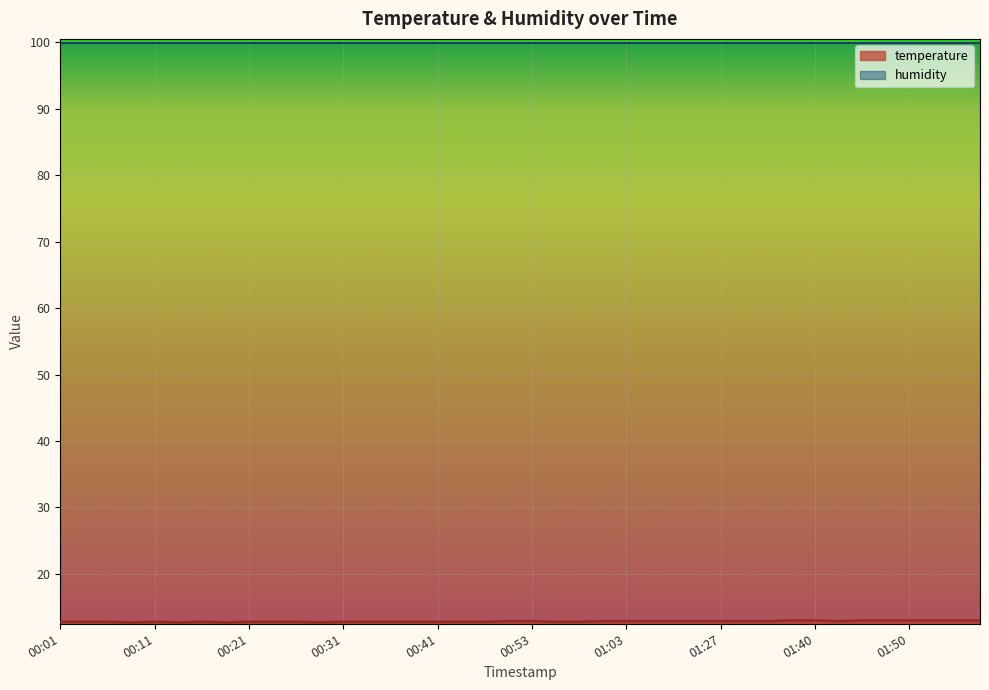

Which category has the lowest value across all series?

00:09